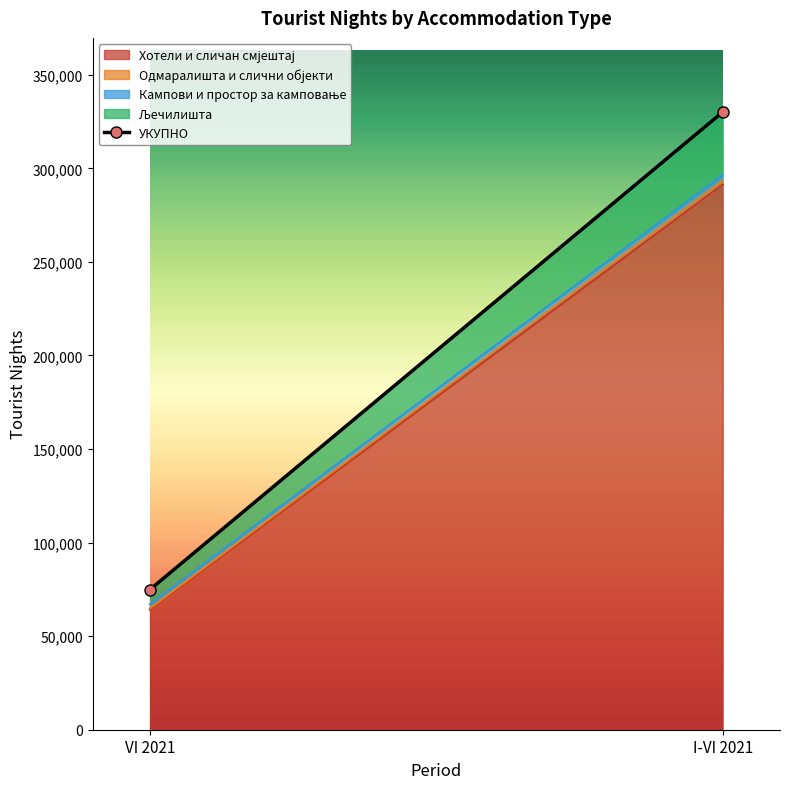

Reading left to right, list all the values displayed in this chart.

Хотели и сличан смјештај: 64147	291379
Одмаралишта и слични објекти: 731	2089
Кампови и простор за камповање: 2130	3073
Љечилишта: 7877	33540
УКУПНО: 74885	330081